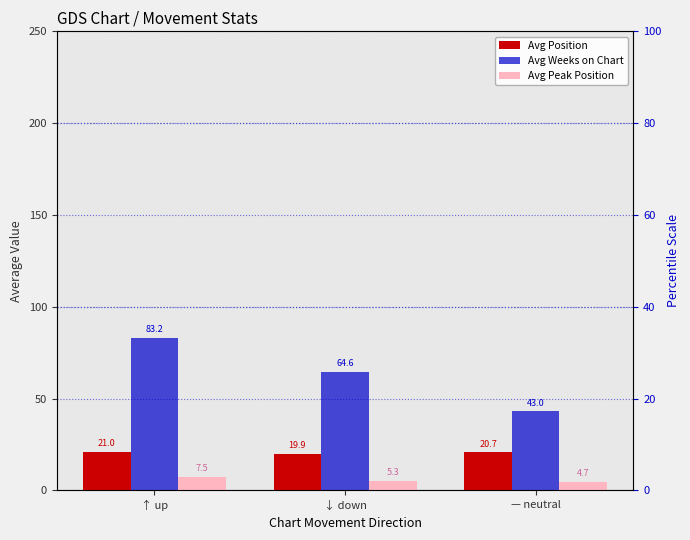

Is the value of Avg Position at ↓ down greater than the value of Avg Weeks on Chart at ↓ down?

No